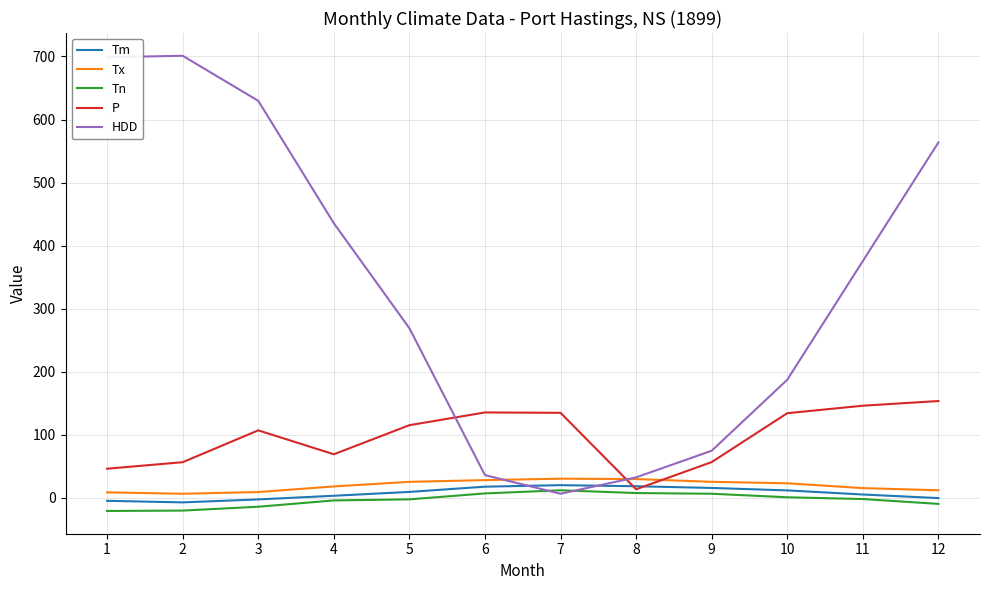

What is the difference between the Tx values at 3 and 10?

13.9